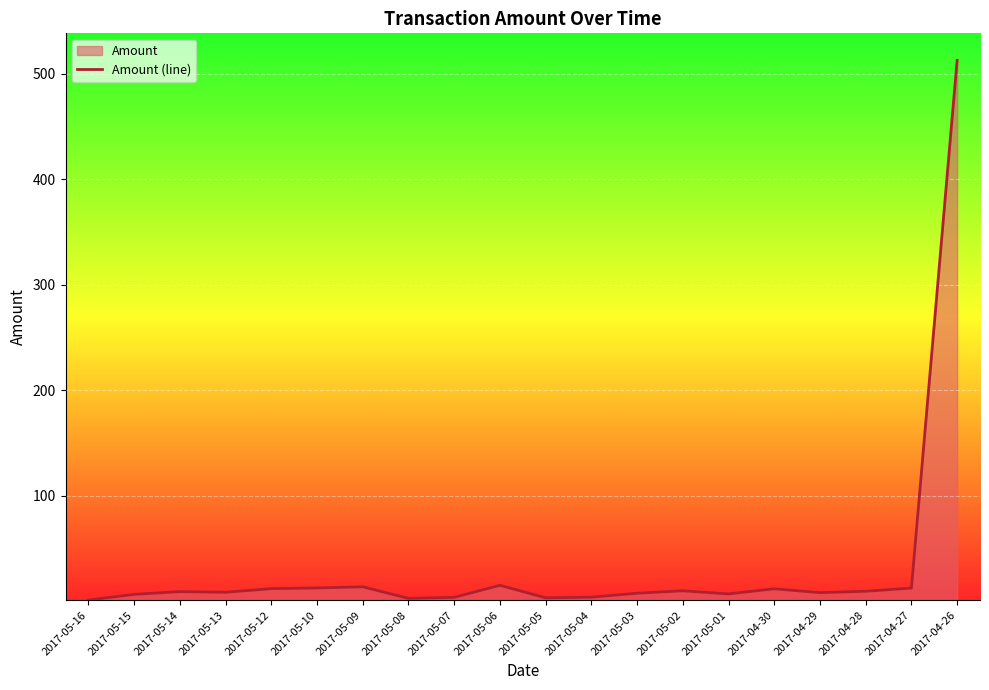

Reading left to right, extract all data points from this chart.

1.0	6.4	9.0	8.3	11.8	12.4	13.6	2.6	3.5	15.0	3.1	3.7	7.4	9.7	6.8	11.7	8.0	9.3	12.3	512.7